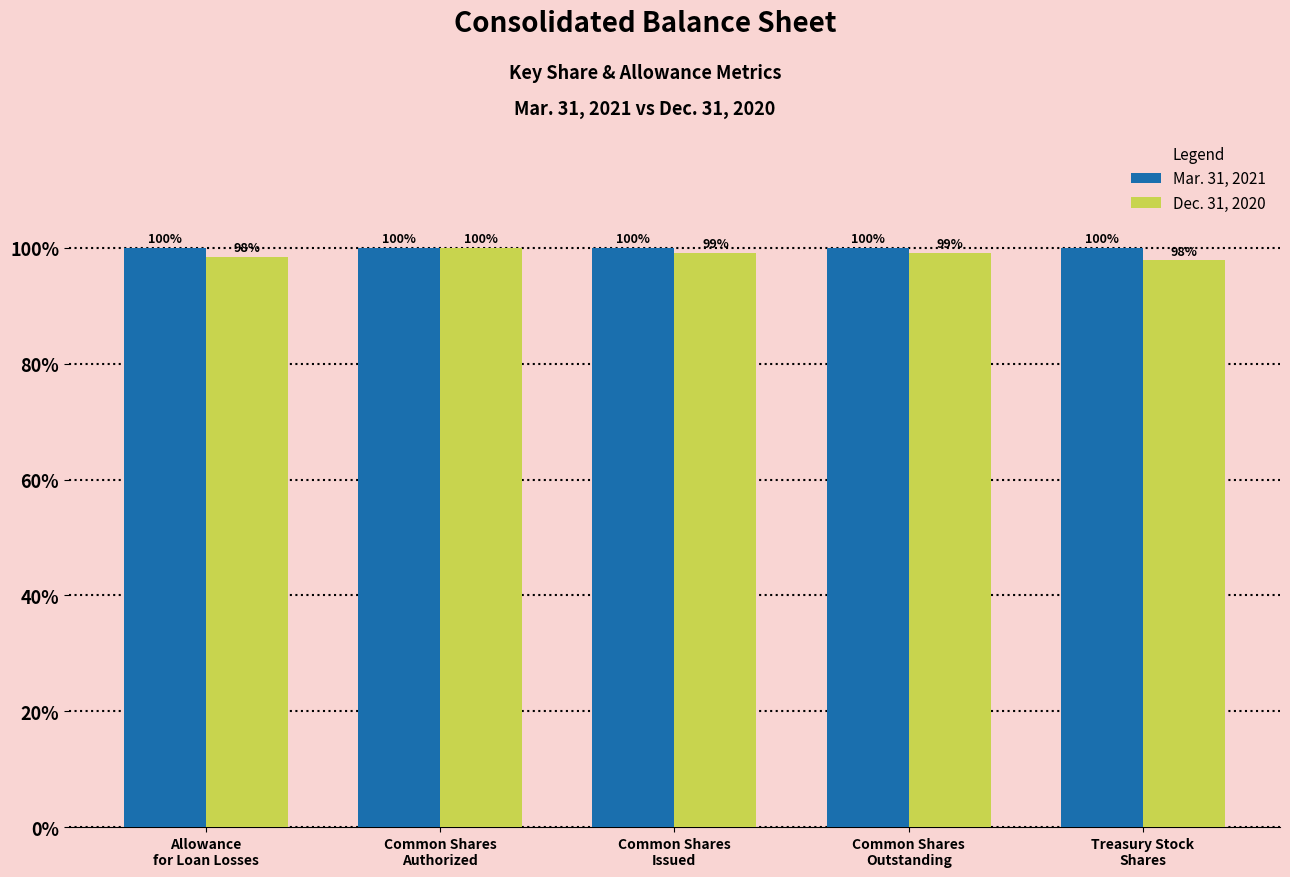

What is the maximum value for Dec. 31, 2020?

100.0